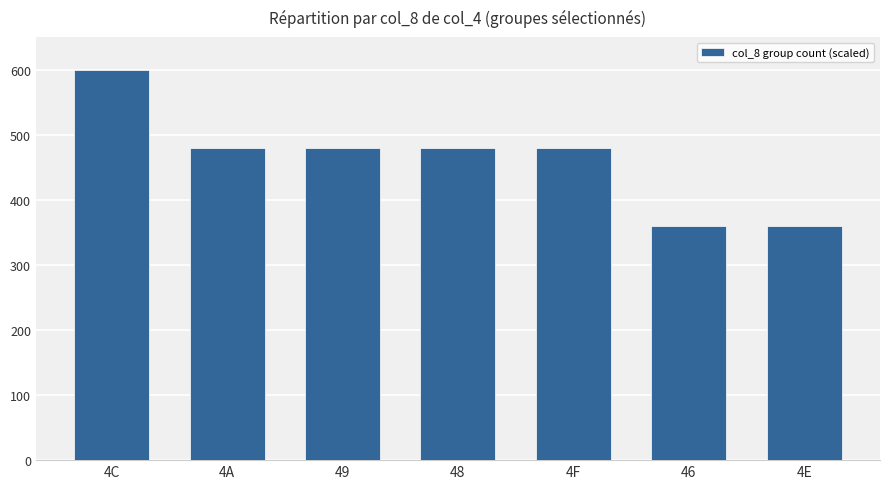

What is the sum of the values at 4C and 49?

1080